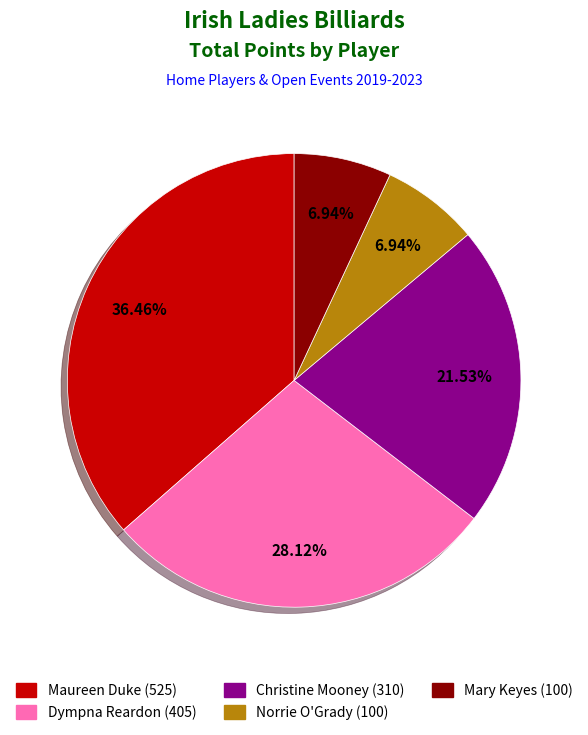

What percentage do Maureen Duke and Christine Mooney together represent?

58.0%